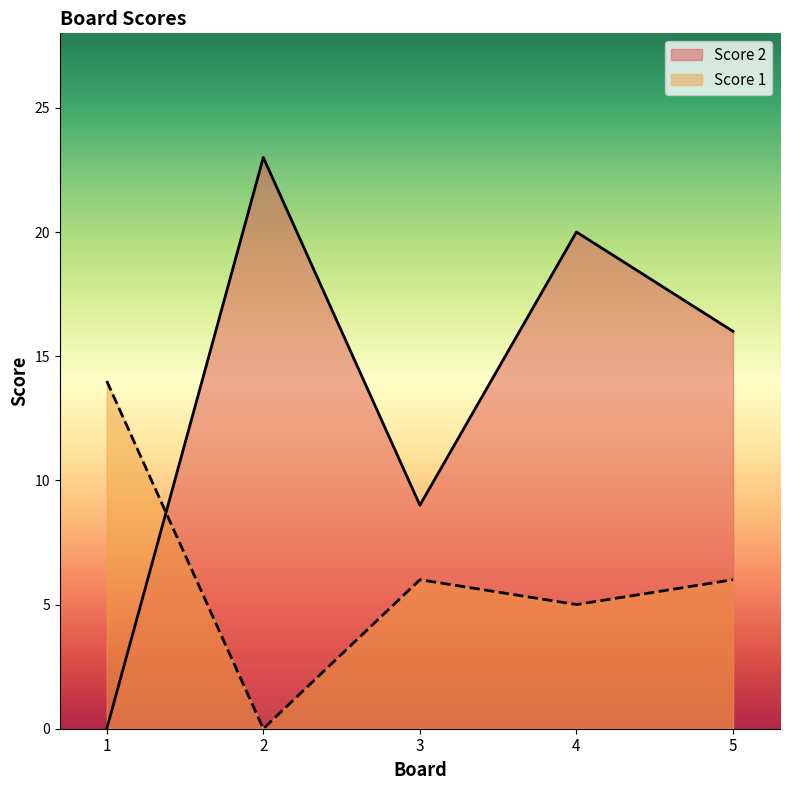

Which series has the largest range (max minus min)?

Score 2